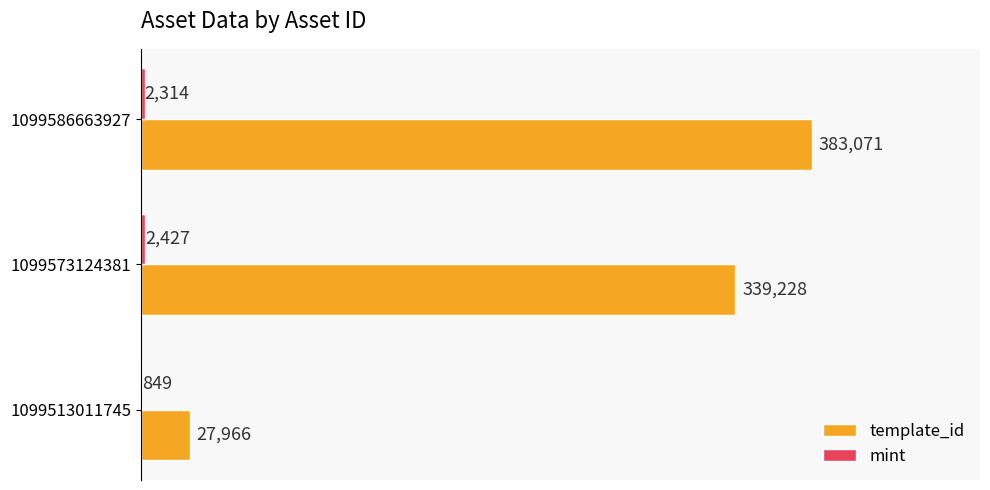

What is the approximate value of template_id at 1099586663927?

383071